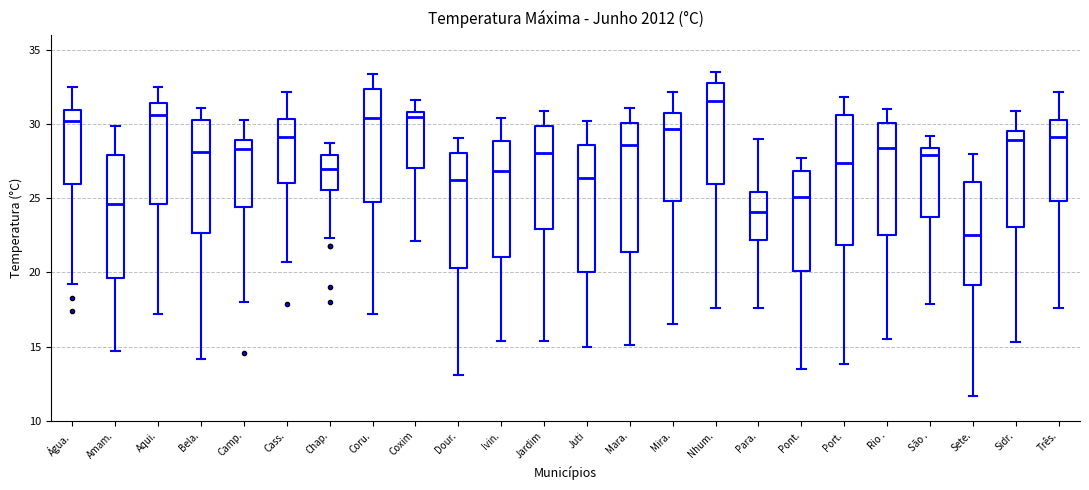

Reading left to right, read every box against the y-axis: the position of its median line, the range the box covers, and the ends of its whiskers. The values are not printed on the chart, so give them approximately, as read against the axis.

Água.: median 30.0, box 26.0 to 31.0, whiskers 19.0 to 32.5
Amam.: median 24.5, box 19.5 to 28.0, whiskers 14.5 to 30.0
Aqui.: median 30.5, box 24.5 to 31.5, whiskers 17.0 to 32.5
Bela.: median 28.0, box 22.5 to 30.5, whiskers 14.0 to 31.0
Camp.: median 28.5, box 24.5 to 29.0, whiskers 18.0 to 30.5
Cass.: median 29.0, box 26.0 to 30.5, whiskers 20.5 to 32.0
Chap.: median 27.0, box 25.5 to 28.0, whiskers 22.5 to 28.5
Coru.: median 30.5, box 24.5 to 32.5, whiskers 17.0 to 33.5
Coxim: median 30.5, box 27.0 to 31.0, whiskers 22.0 to 31.5
Dour.: median 26.5, box 20.5 to 28.0, whiskers 13.0 to 29.0
Ivin.: median 27.0, box 21.0 to 29.0, whiskers 15.5 to 30.5
Jardim: median 28.0, box 23.0 to 30.0, whiskers 15.5 to 31.0
Juti: median 26.5, box 20.0 to 28.5, whiskers 15.0 to 30.0
Mara.: median 28.5, box 21.5 to 30.0, whiskers 15.0 to 31.0
Mira.: median 29.5, box 25.0 to 31.0, whiskers 16.5 to 32.0
Nhum.: median 31.5, box 26.0 to 33.0, whiskers 17.5 to 33.5
Para.: median 24.0, box 22.0 to 25.5, whiskers 17.5 to 29.0
Pont.: median 25.0, box 20.0 to 27.0, whiskers 13.5 to 27.5
Port.: median 27.5, box 22.0 to 30.5, whiskers 14.0 to 32.0
Rio .: median 28.5, box 22.5 to 30.0, whiskers 15.5 to 31.0
São .: median 28.0, box 23.5 to 28.5, whiskers 18.0 to 29.0
Sete.: median 22.5, box 19.0 to 26.0, whiskers 11.5 to 28.0
Sidr.: median 29.0, box 23.0 to 29.5, whiskers 15.5 to 31.0
Três.: median 29.0, box 25.0 to 30.5, whiskers 17.5 to 32.0